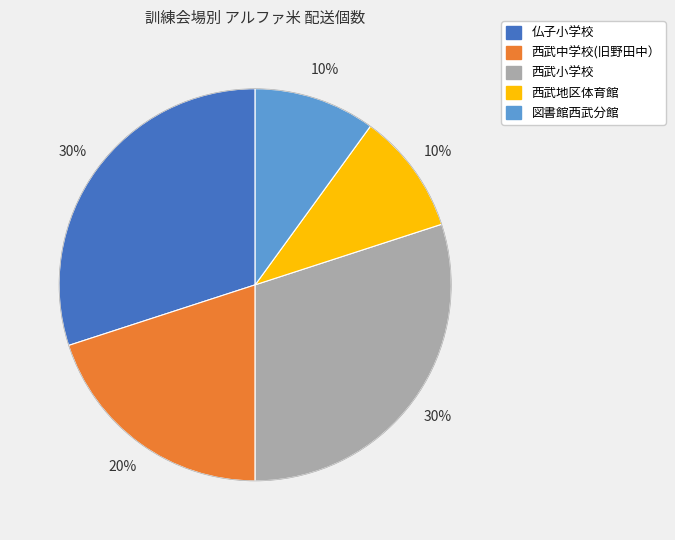

How many segments does this pie chart have?

5